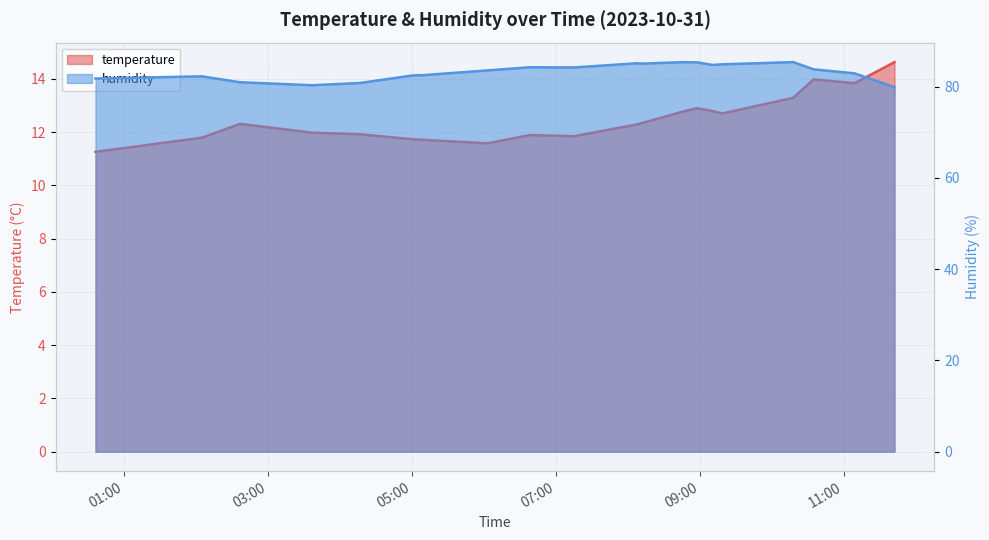

List the series in order of their overall mean, highest first.

humidity, temperature